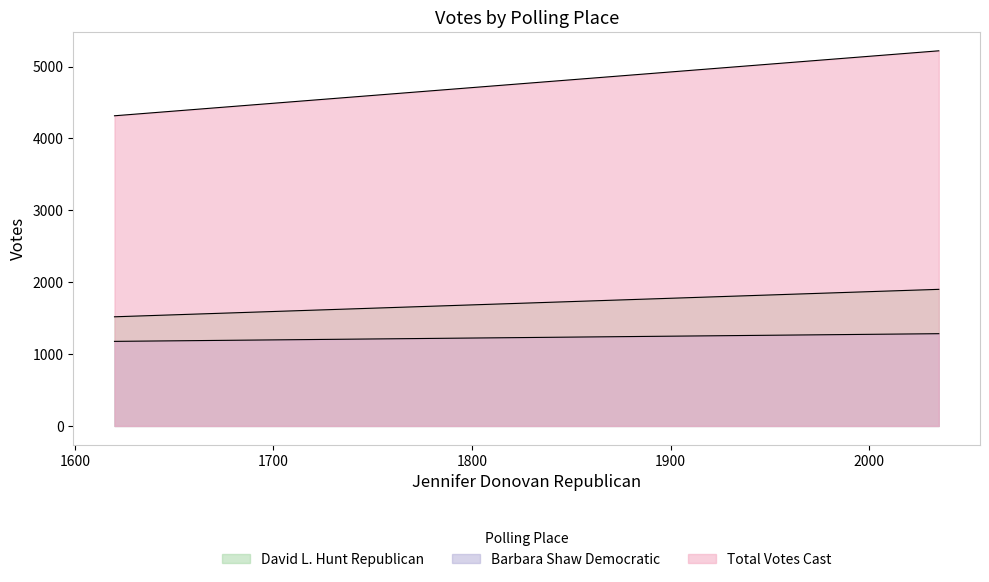

How many lines are shown in the chart?

3